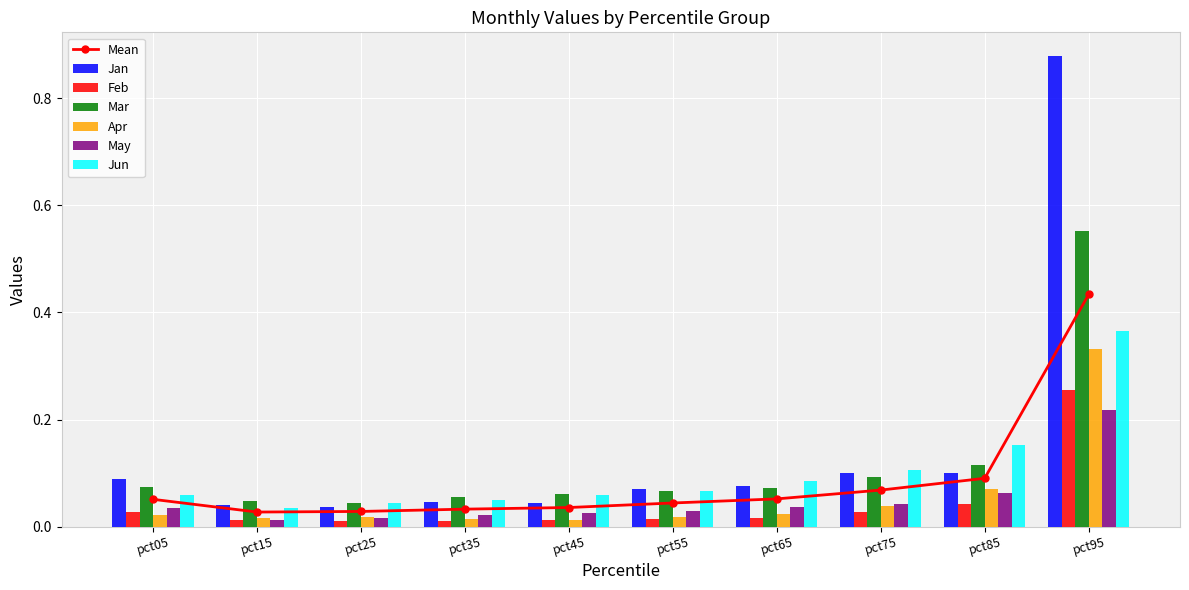

Reading left to right, extract all data points from this chart.

Jan: 0.1	0.0	0.0	0.0	0.0	0.1	0.1	0.1	0.1	0.9
Feb: 0.0	0.0	0.0	0.0	0.0	0.0	0.0	0.0	0.0	0.3
Mar: 0.1	0.0	0.0	0.1	0.1	0.1	0.1	0.1	0.1	0.6
Apr: 0.0	0.0	0.0	0.0	0.0	0.0	0.0	0.0	0.1	0.3
May: 0.0	0.0	0.0	0.0	0.0	0.0	0.0	0.0	0.1	0.2
Jun: 0.1	0.0	0.0	0.1	0.1	0.1	0.1	0.1	0.2	0.4